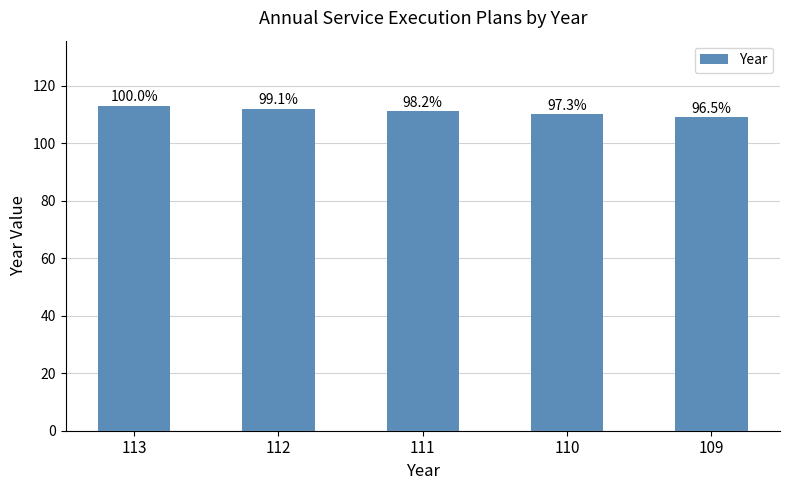

How many bars are there in total?

5